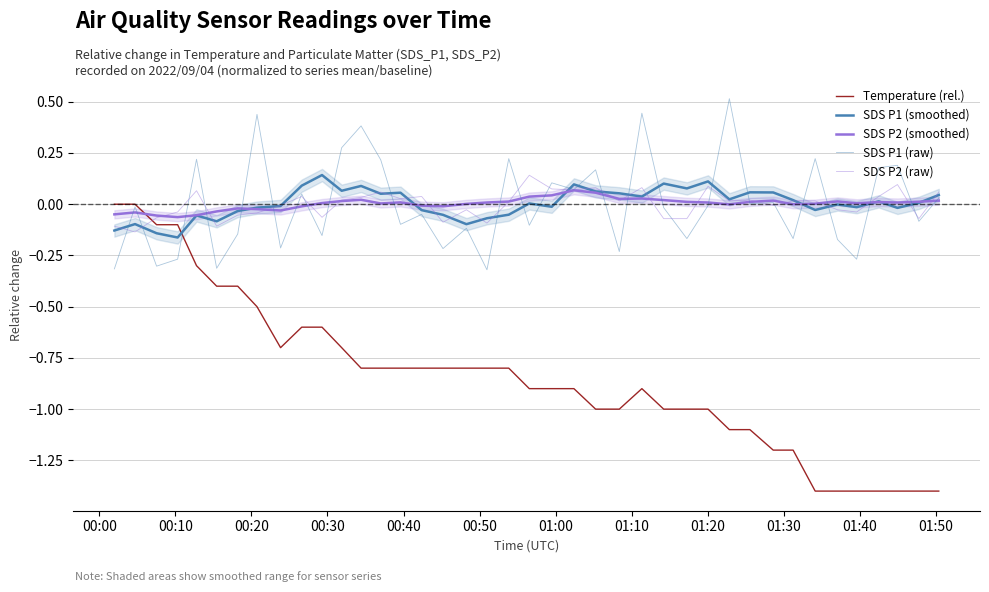

Which series has the largest range (max minus min)?

Temperature (rel.)